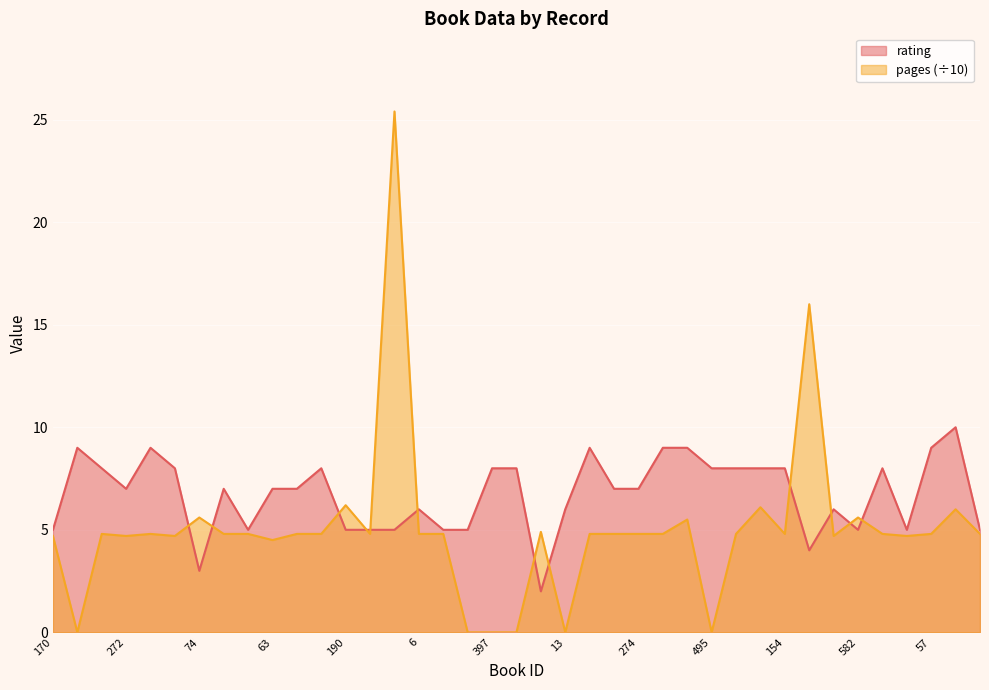

What is the spread (max minus min) of values at 50?

0.3